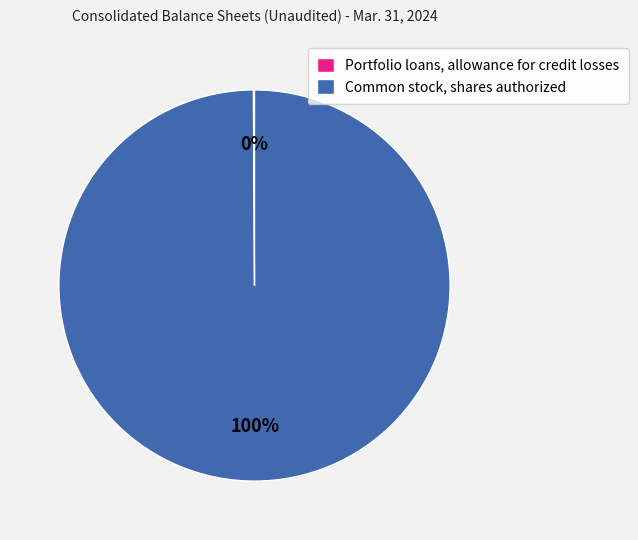

To the nearest percent, what is the average slice percentage?

50%